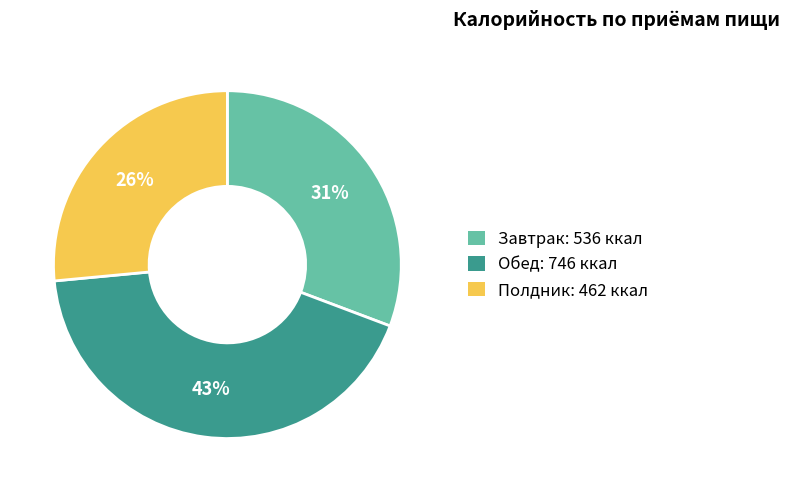

To the nearest percent, what is the combined percentage of Завтрак and Полдник?

57%